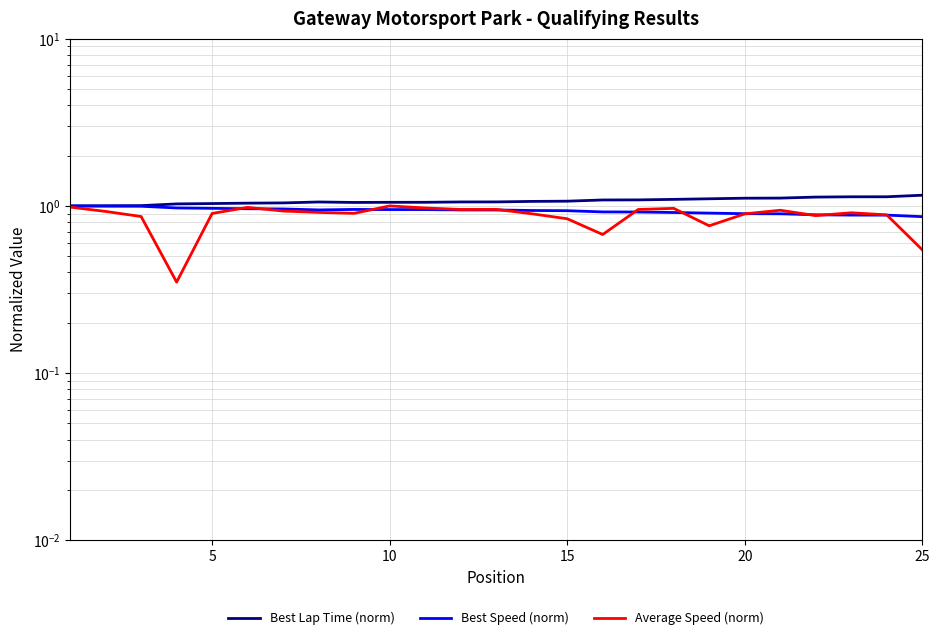

Read the Average Speed (norm) value at 5.

0.9